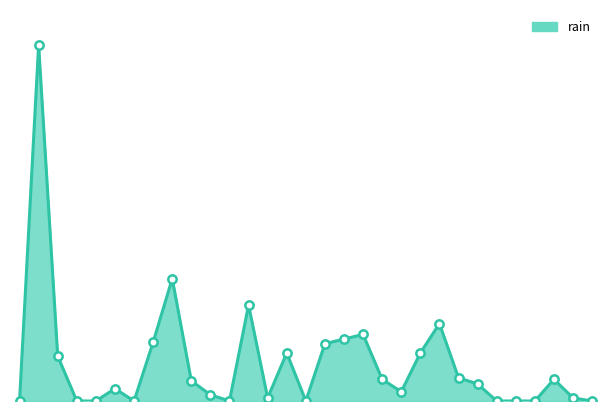

Is the value of rain_markers at 15 greater than the value of rain_line at 24?

No